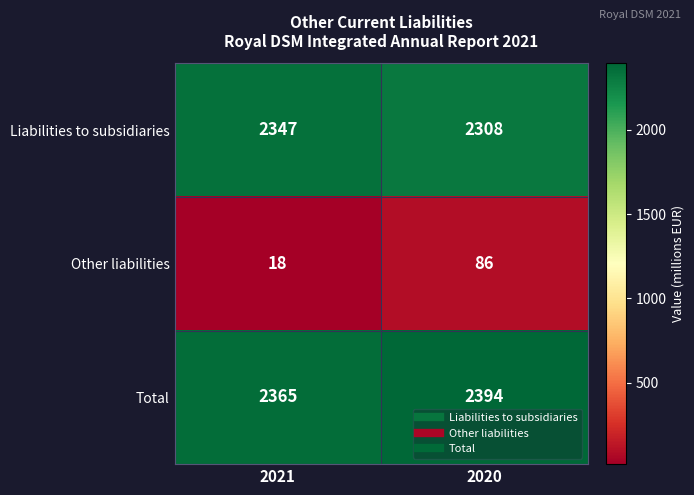

At 2021, list the series in order from largest to smallest.

Total, Liabilities to subsidiaries, Other liabilities